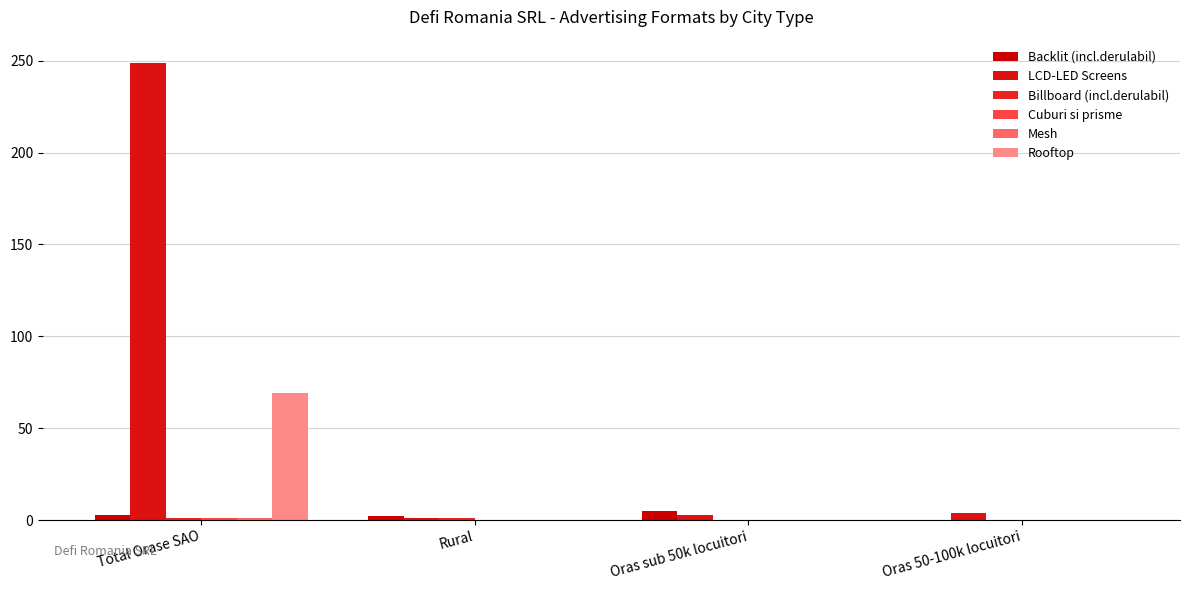

True or false: Billboard (incl.derulabil) has a value of 1 at Oras 50-100k locuitori.

False